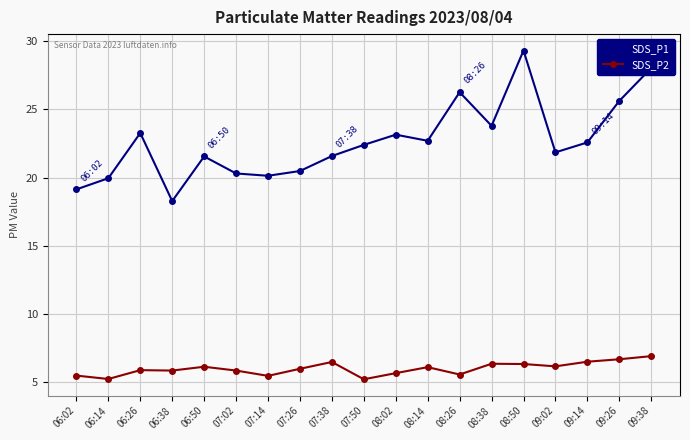

At which category does the chart reach its peak across all series?

08:50